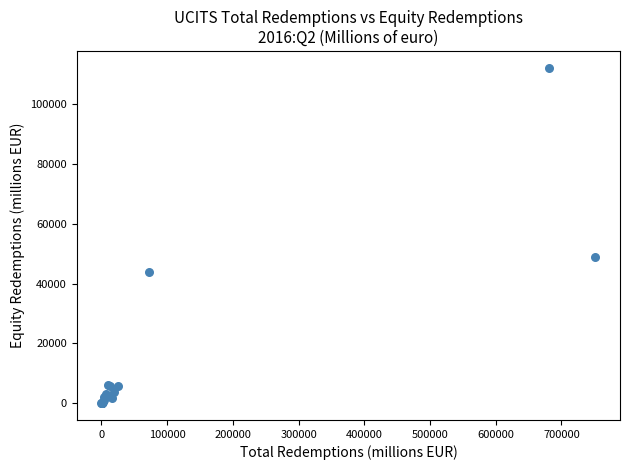

What Y value in the scatter plot is closest to 56132?

49057.0